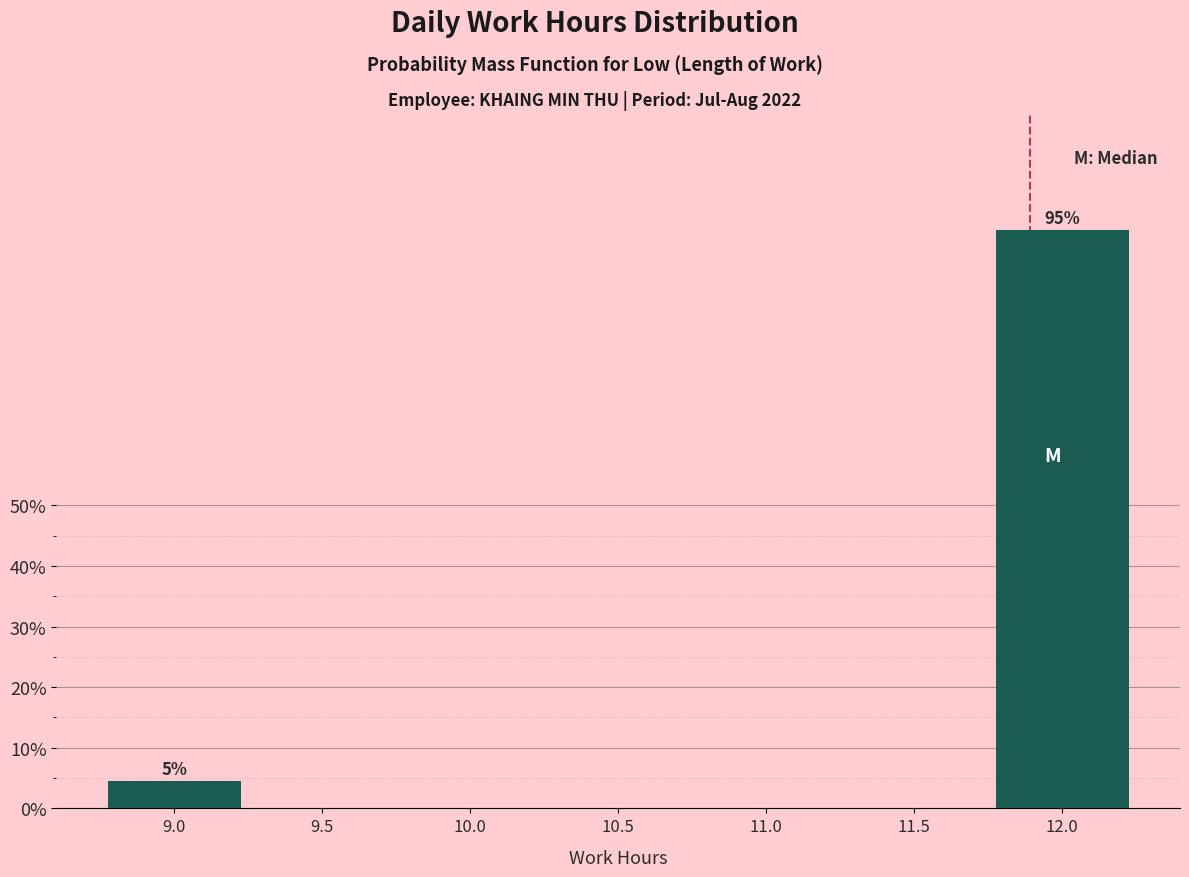

Reading left to right, list all the values displayed in this chart.

9.0=4.5	9.5=0.0	10.0=0.0	10.5=0.0	11.0=0.0	11.5=0.0	12.0=95.5